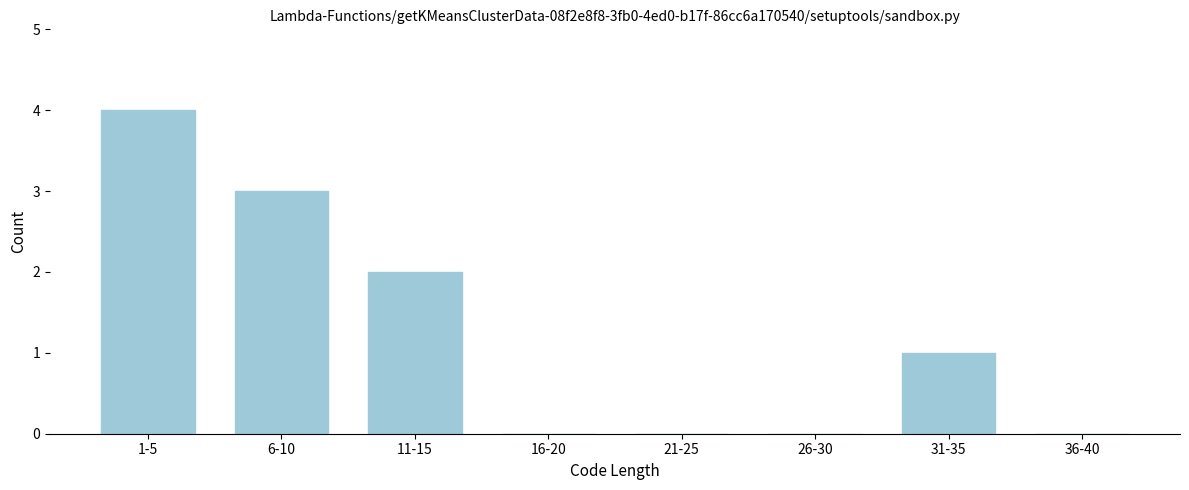

Reading right to left, what are all the values shown in this chart?

36-40=0	31-35=1	26-30=0	21-25=0	16-20=0	11-15=2	6-10=3	1-5=4